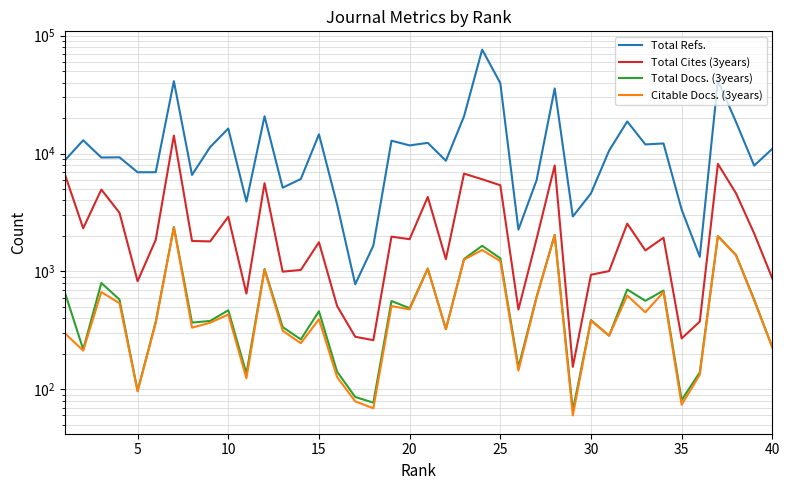

Rank the series at 30 from highest to lowest value.

Total Refs., Total Cites (3years), Total Docs. (3years), Citable Docs. (3years)